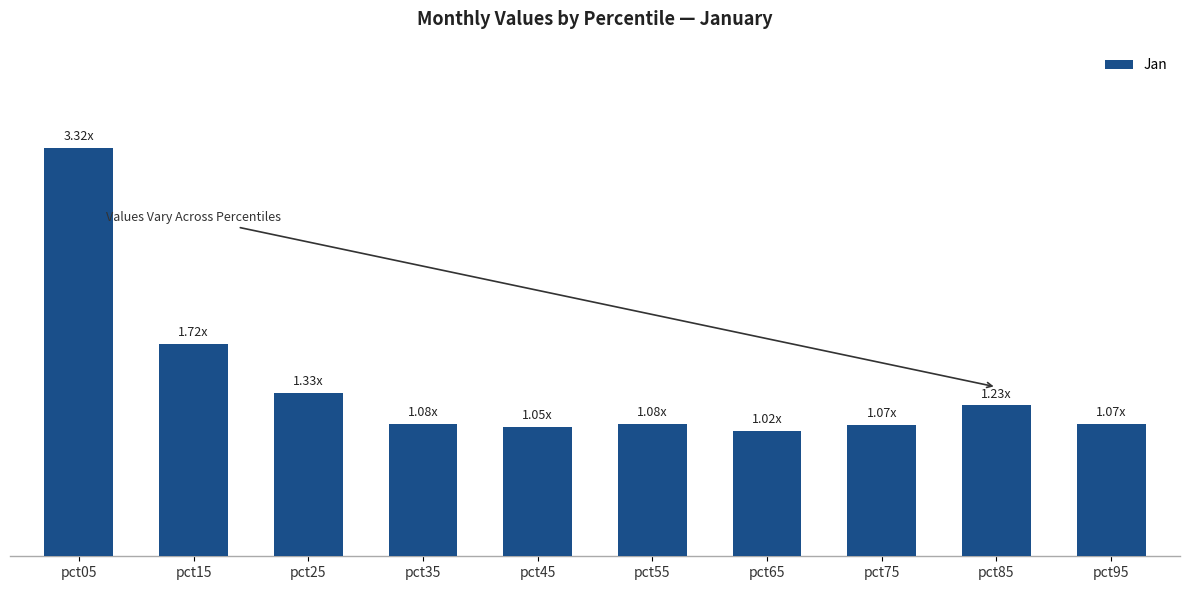

Rank the categories by value from highest to lowest.

pct05, pct15, pct25, pct85, pct55, pct35, pct95, pct75, pct45, pct65